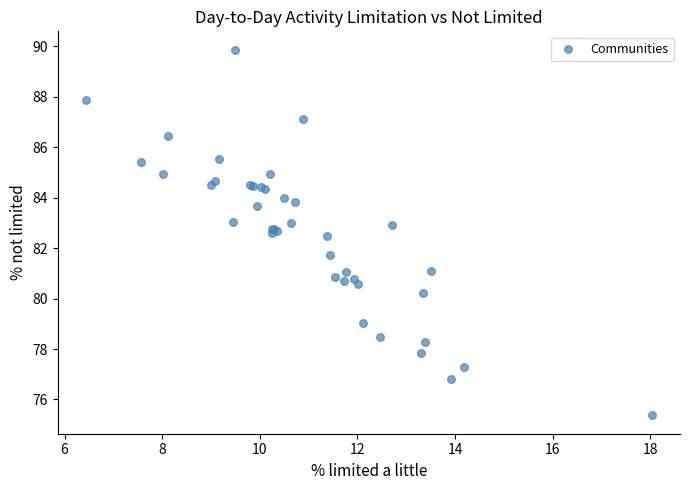

What Y value in the scatter plot is closest to 82?

81.7